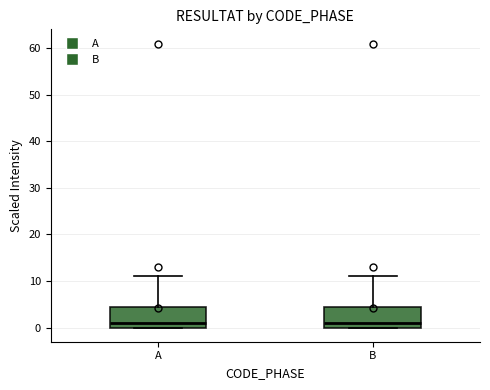

Reading left to right, read every box against the y-axis: the position of its median line, the range the box covers, and the ends of its whiskers. The values are not printed on the chart, so give them approximately, as read against the axis.

A: median 1, box 0 to 5, whiskers 0 to 11
B: median 1, box 0 to 5, whiskers 0 to 11